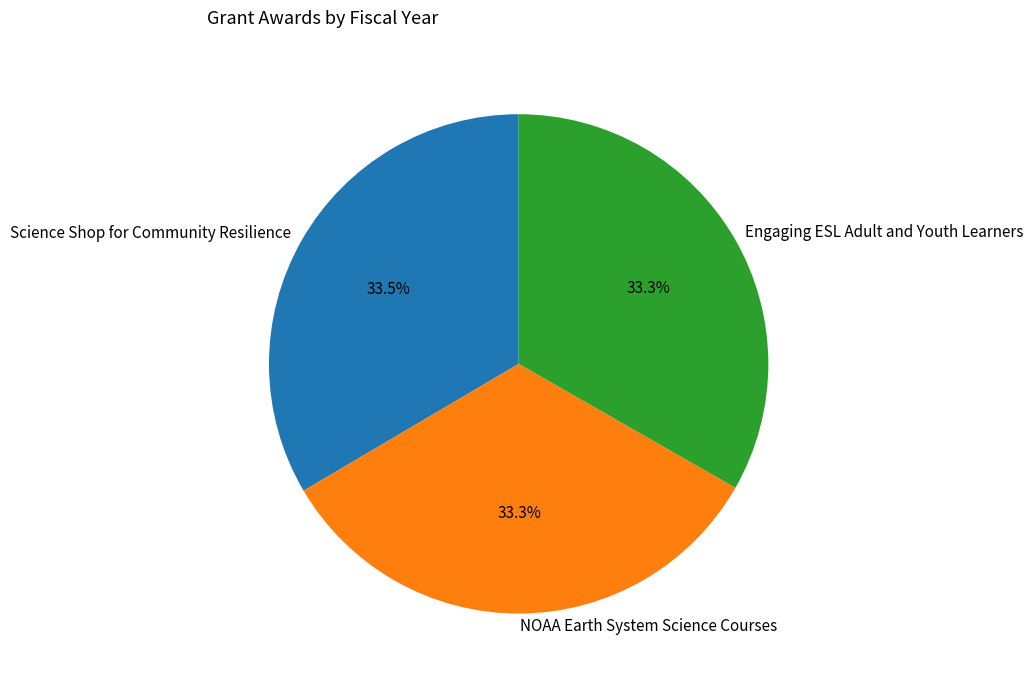

Count the number of slices in the pie.

3